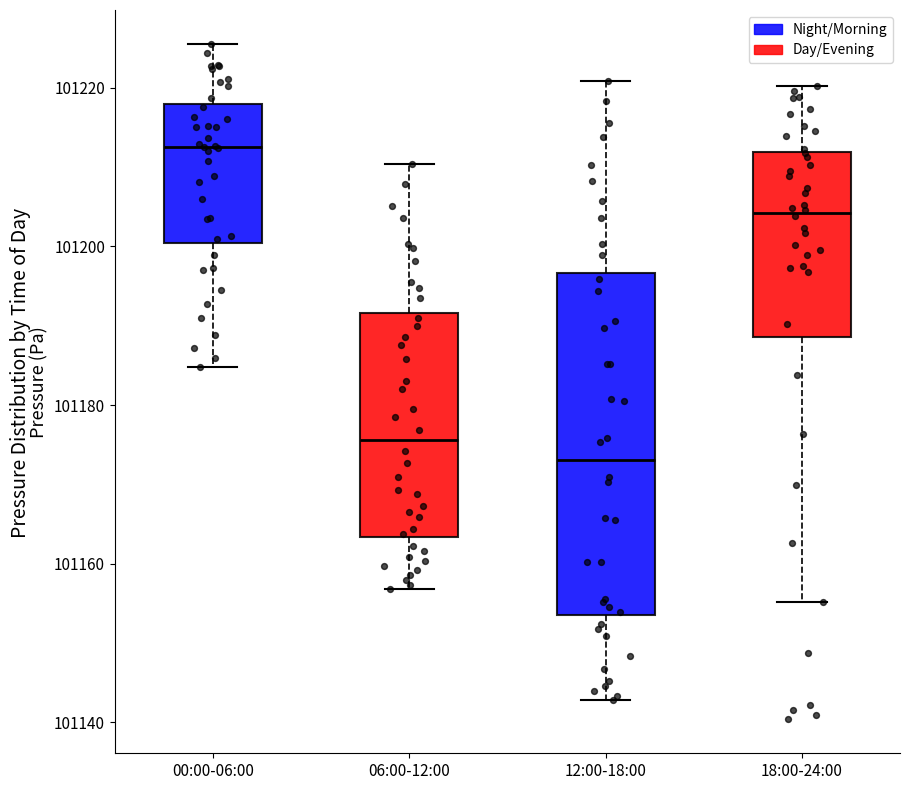

Which box's median line is the lowest?

12:00-18:00